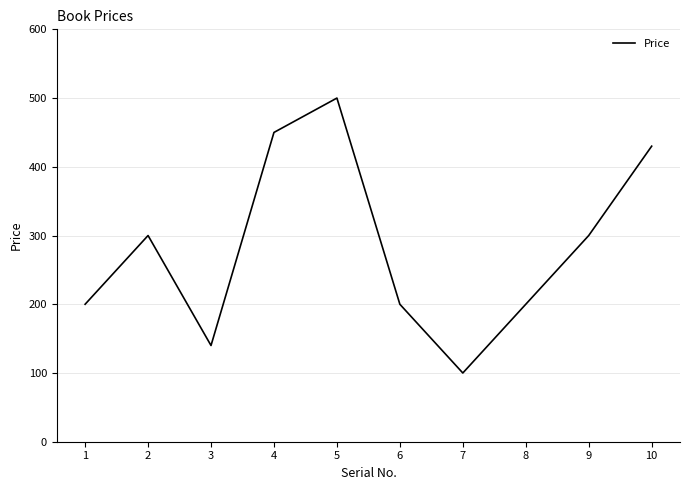

What is the minimum value shown in the chart?

100